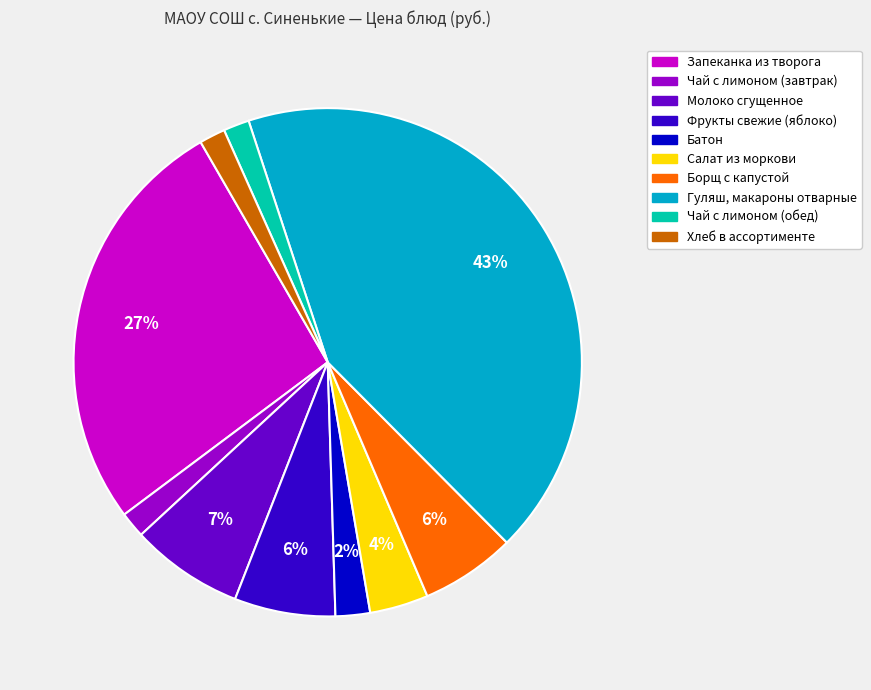

How many slices are in this pie chart?

10